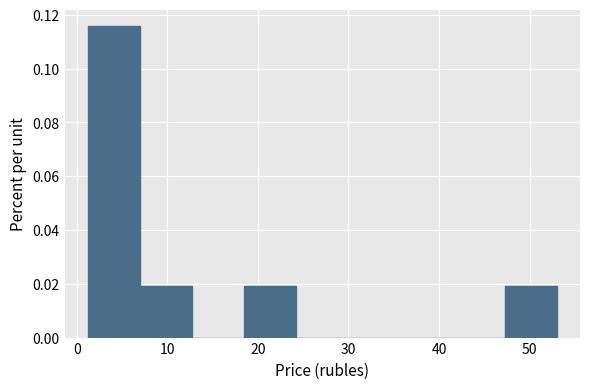

Reading left to right, list every bar in this chart as the range it spans on the x-axis followed by its height. Neither the bar edges nor the heights are printed on the chart, so give them approximately, as read against the axes.

1 to 7: 0.116
7 to 13: 0.020
13 to 18: 0
18 to 24: 0.020
24 to 30: 0
30 to 36: 0
36 to 41: 0
41 to 47: 0
47 to 53: 0.020